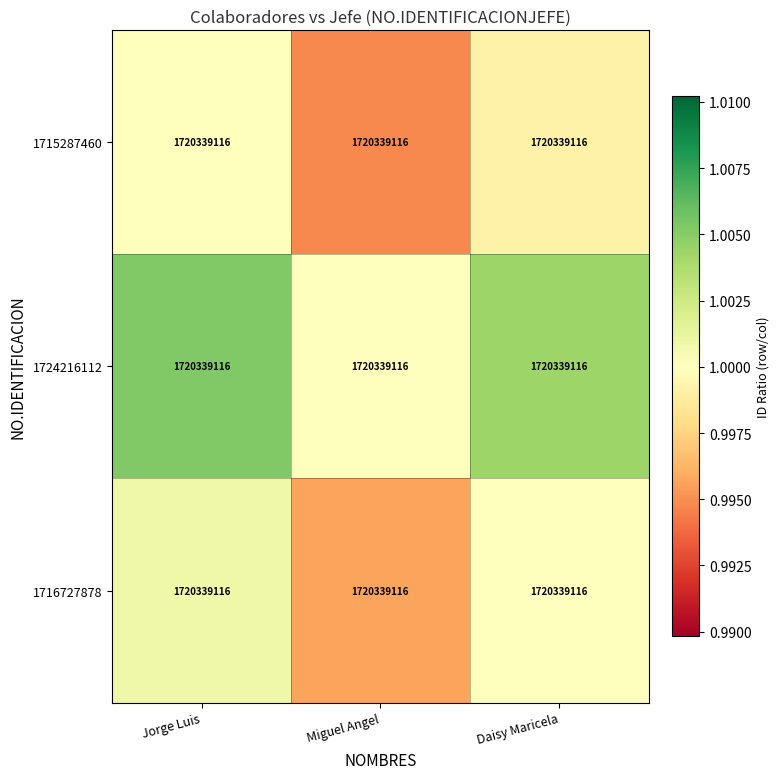

How many data points in 1716727878 are above 1?

1